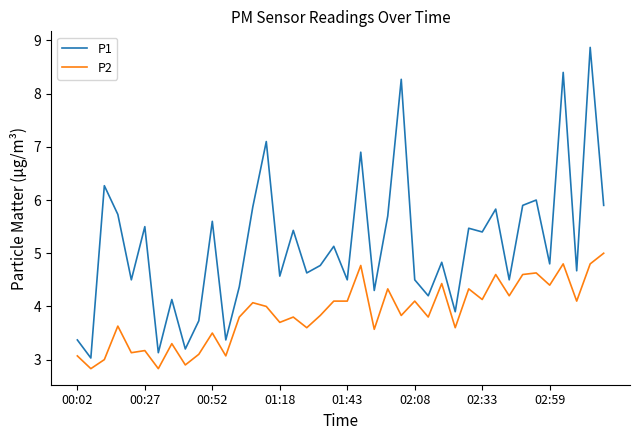

Rank the series by their average value, from lowest to highest.

P2, P1